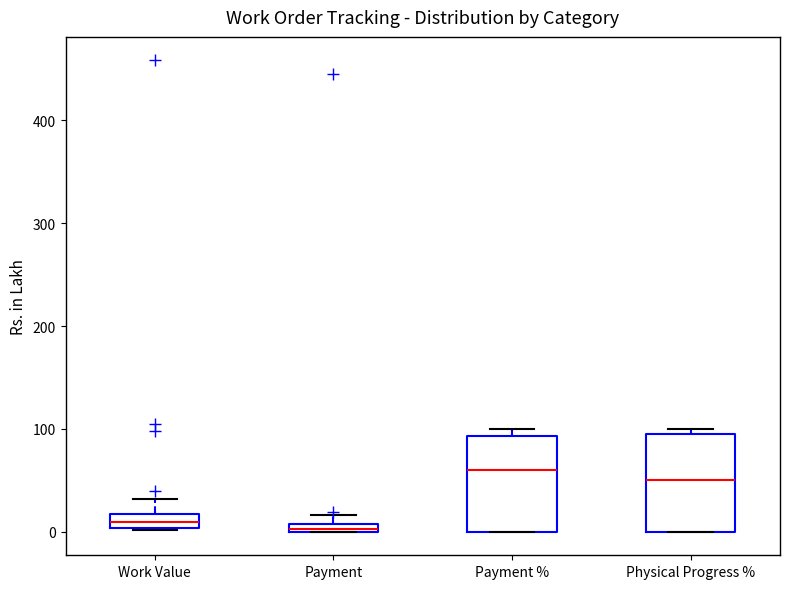

Which box has the highest median line?

Payment %